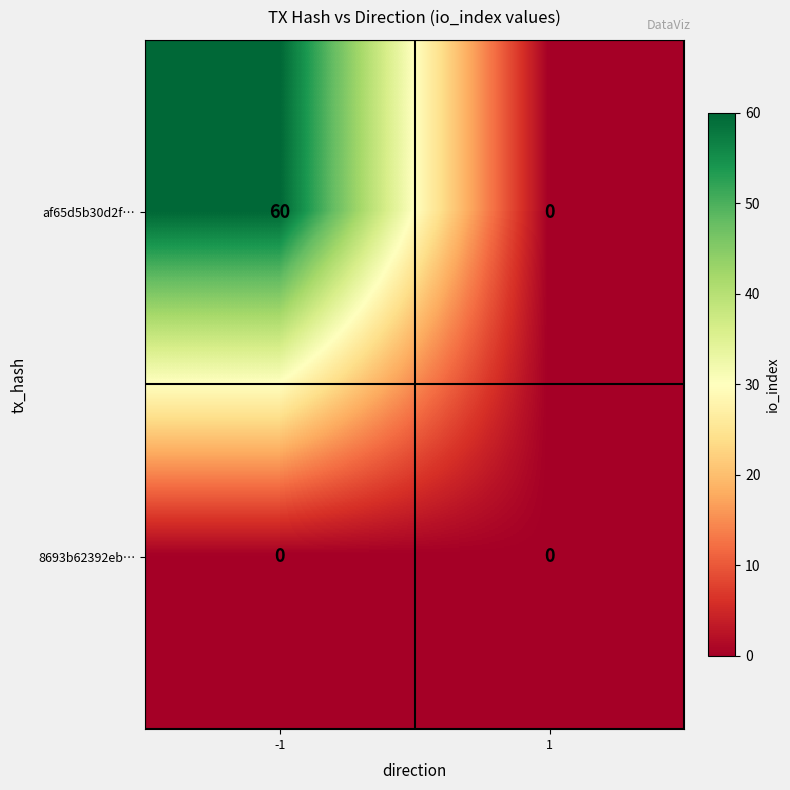

True or false: af65d5b30d2f… has a value of 0 at 1.

True